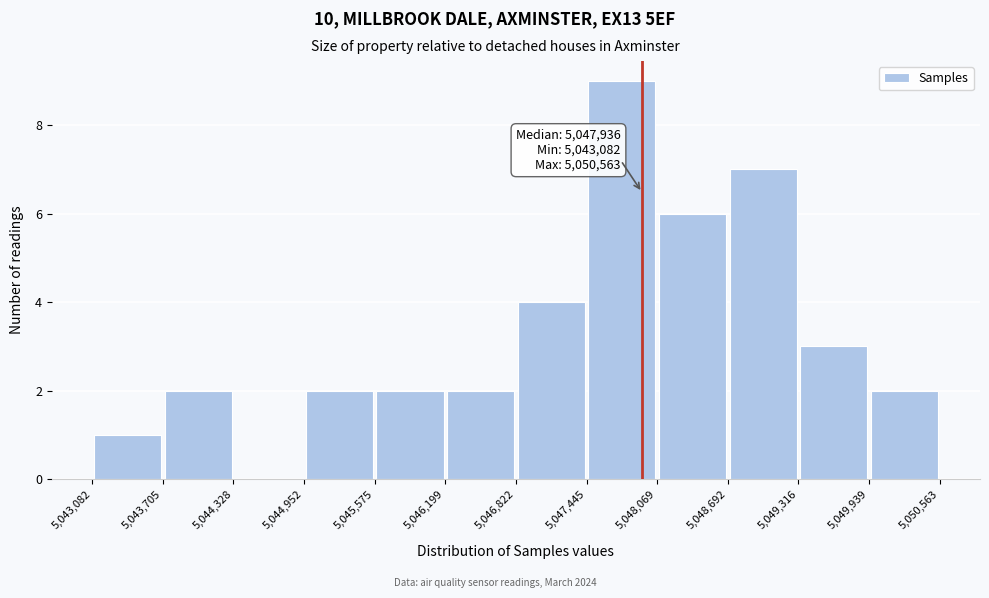

Which range on the x-axis has the tallest bar?

5,047,445 to 5,048,069